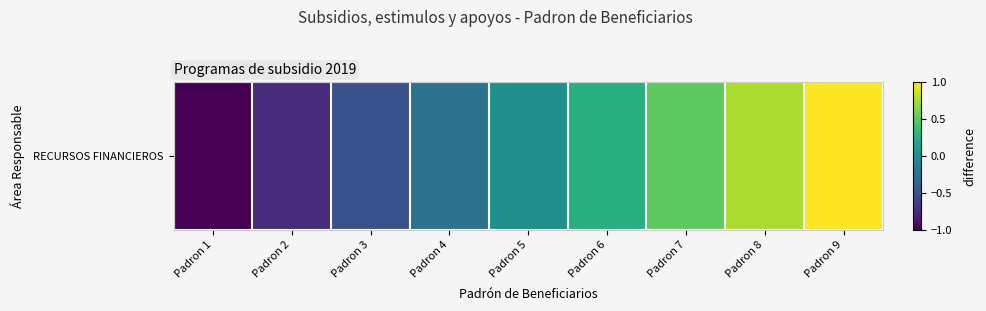

List the labels in order of value, largest first.

Padron 9, Padron 8, Padron 7, Padron 6, Padron 5, Padron 4, Padron 3, Padron 2, Padron 1